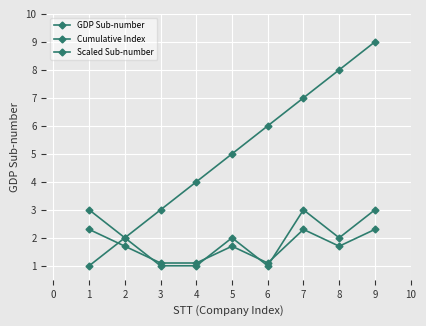

How many lines are shown in the chart?

3